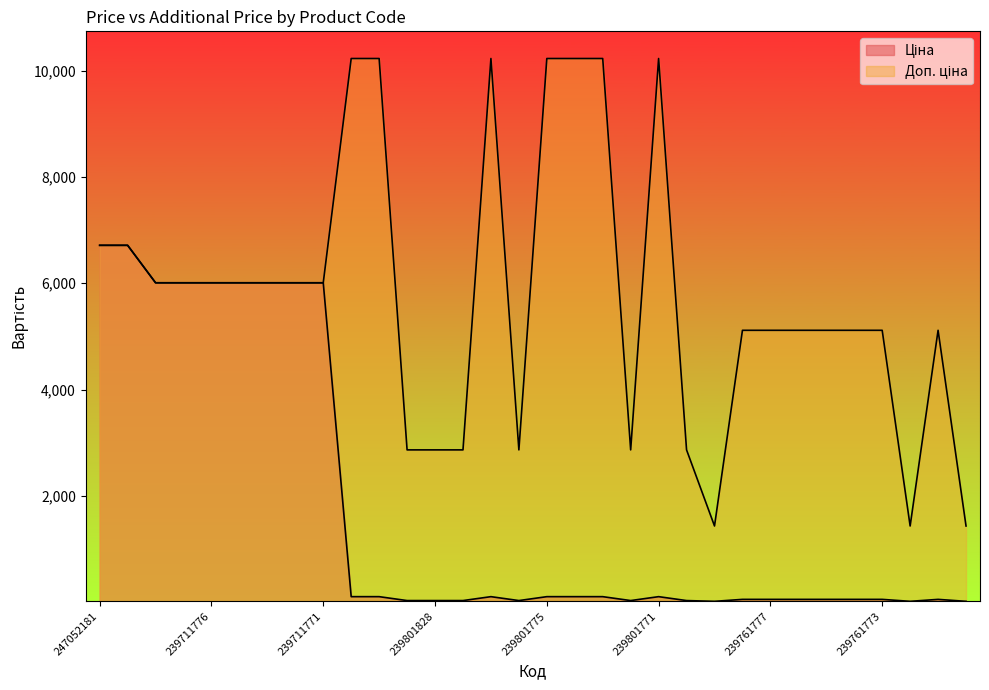

What is the label of the 25th point from the right?

239711773